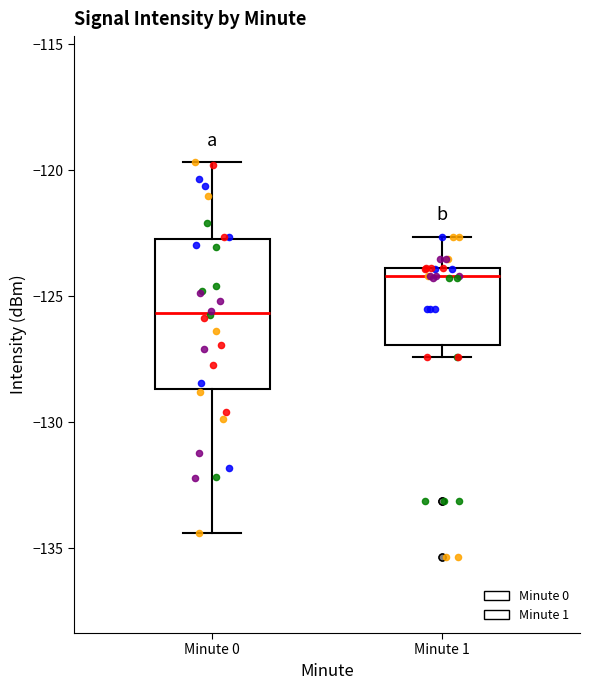

Which box has the lowest median line?

Minute 0